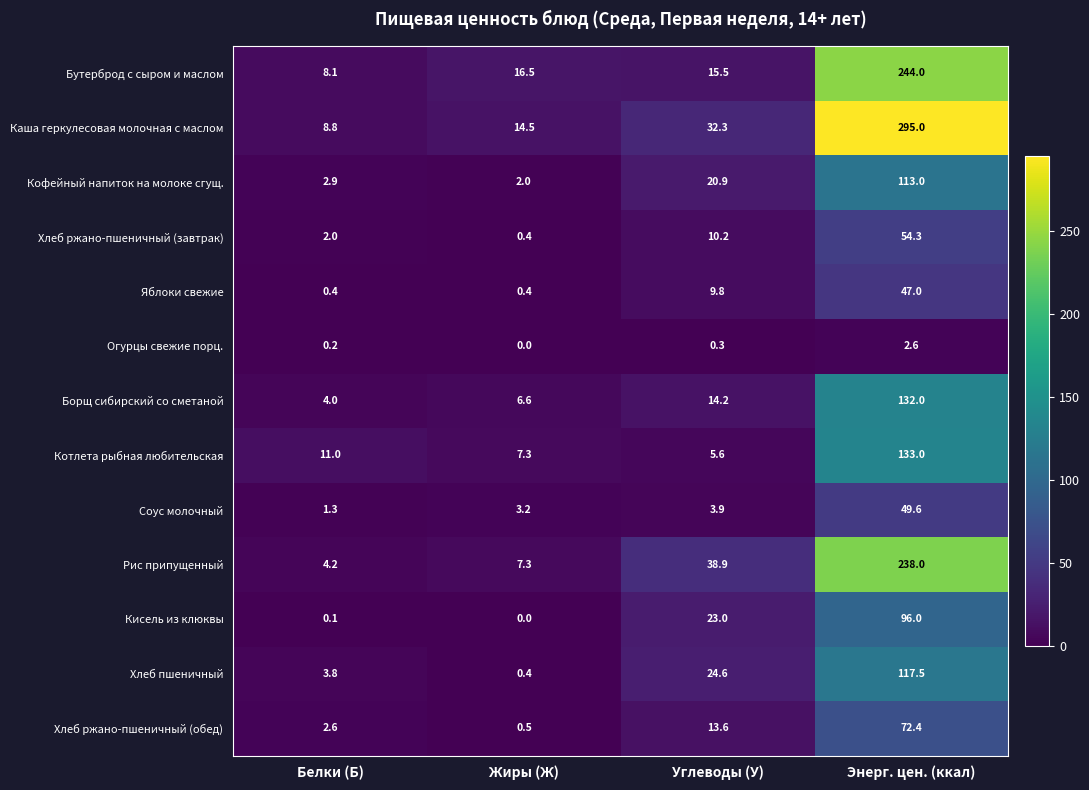

What is the maximum value for Котлета рыбная любительская?

133.0